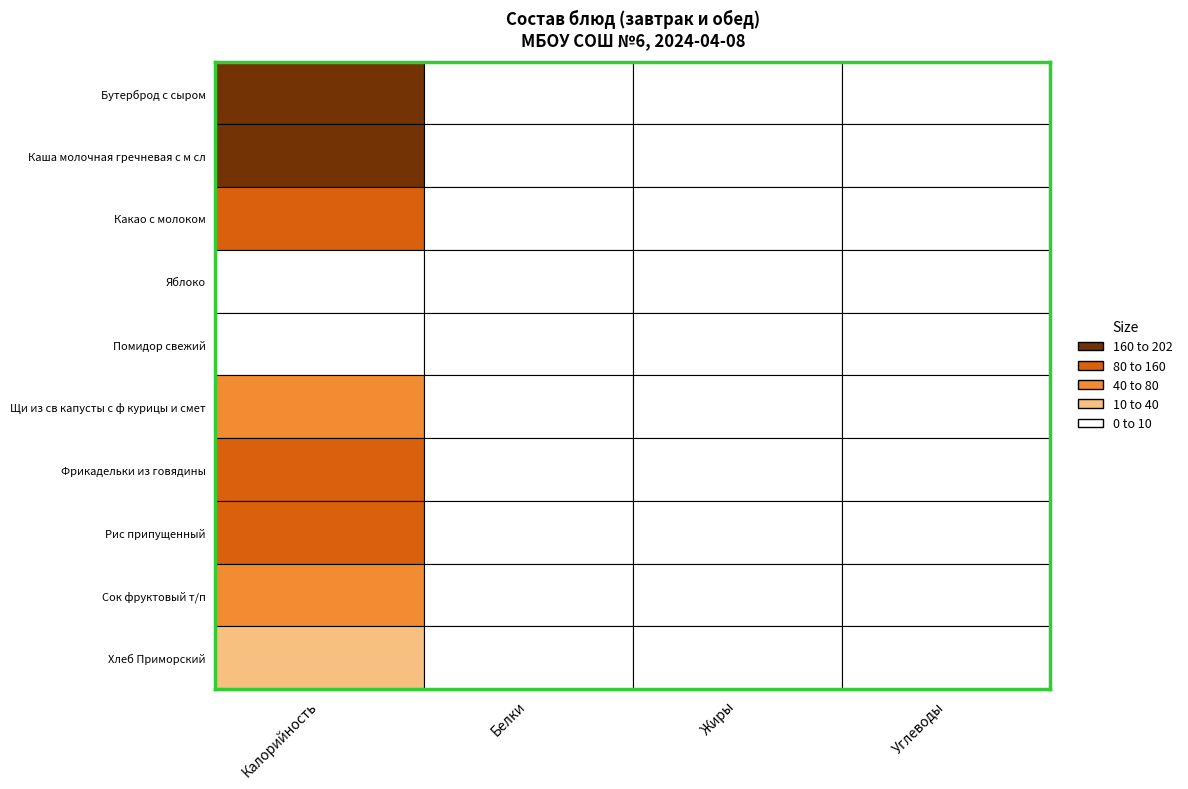

Reading left to right, what are all the values shown in this chart?

Бутерброд с сыром: 201.0	10.4	5.0	14.6
Каша молочная гречневая с м сл: 202.0	6.0	6.8	29.2
Какао с молоком: 125.1	3.8	0.7	26.0
Яблоко: 39.3	0.3	0.3	8.7
Помидор свежий: 6.5	0.3	0.1	1.1
Щи из св капусты с ф курицы и смет: 118.3	5.6	7.2	7.8
Фрикадельки из говядины: 142.5	17.1	7.9	0.7
Рис припущенный: 137.5	2.5	2.8	19.0
Сок фруктовый т/п: 86.6	1.0	0.2	20.2
Хлеб Приморский: 69.0	1.7	0.3	14.8